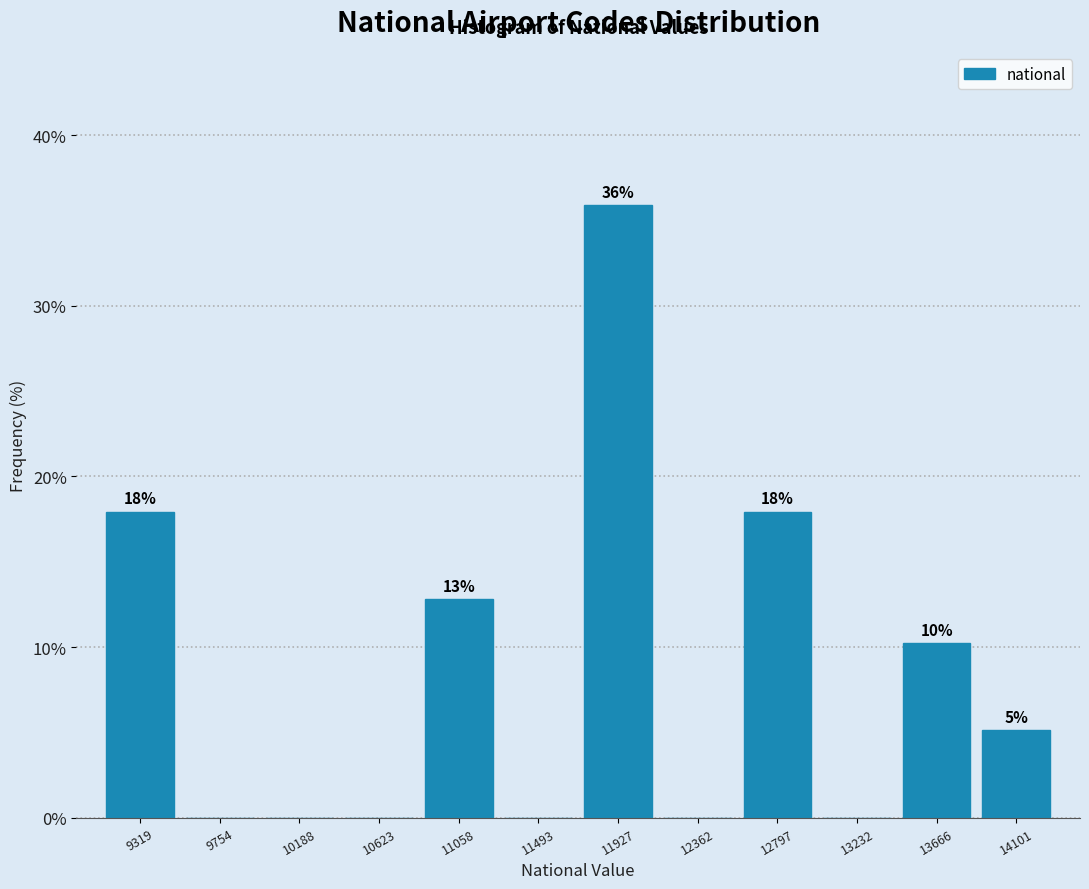

Over which range of the x-axis is the bar tallest?

11700 to 12150